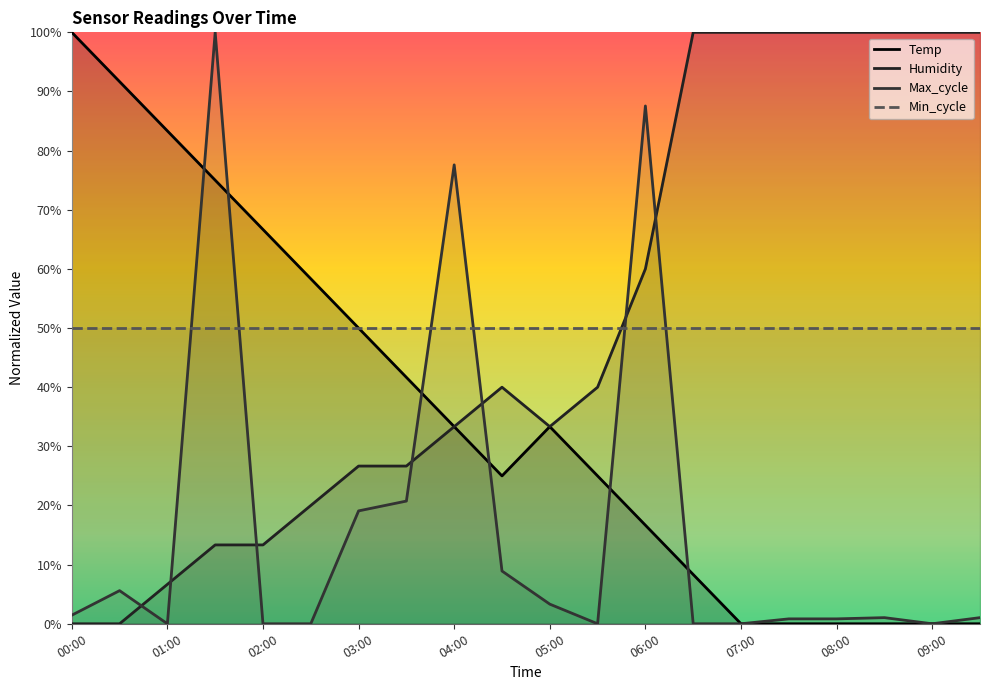

What is the label of the 18th point from the left?

08:30